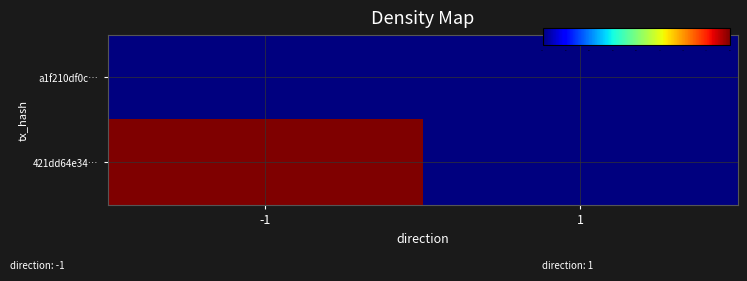

Reading right to left, what are all the values shown in this chart?

a1f210df0c…: 1=0.0	-1=0.0
421dd64e34…: 1=0.0	-1=2.0